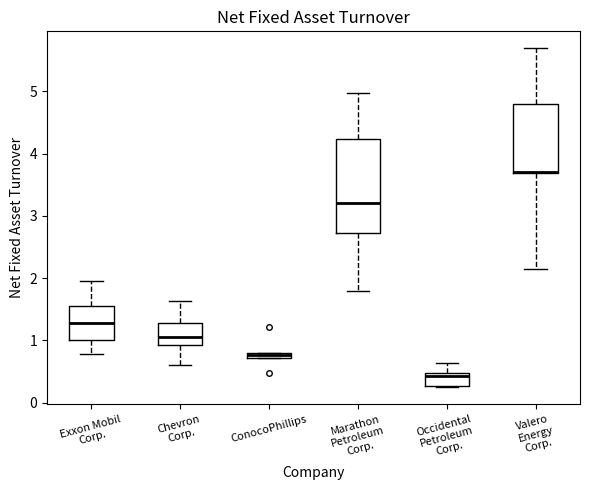

Where does the median line of the box for Marathon Petroleum Corp. sit on the y-axis? The values are not printed on the chart, so give them approximately, as read against the axis.

3.2